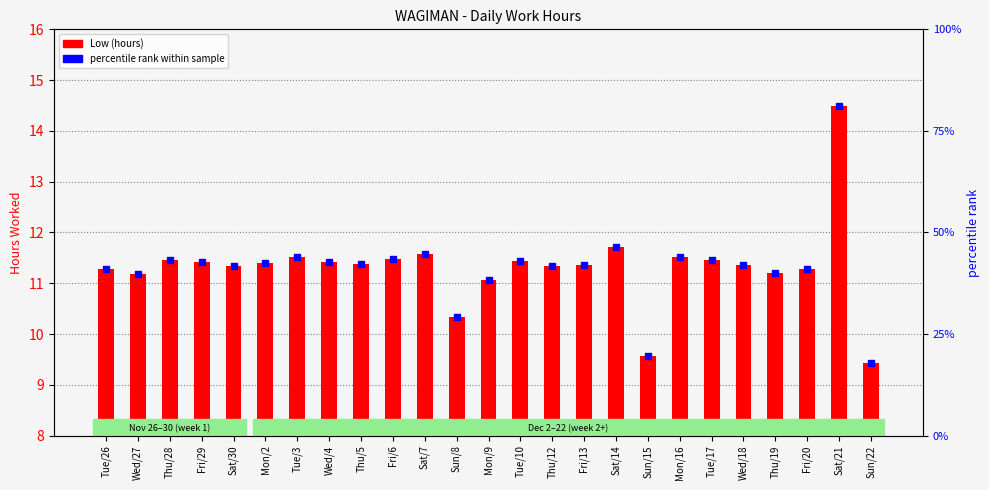

At which category is the sum across all series the highest?

Sat/21